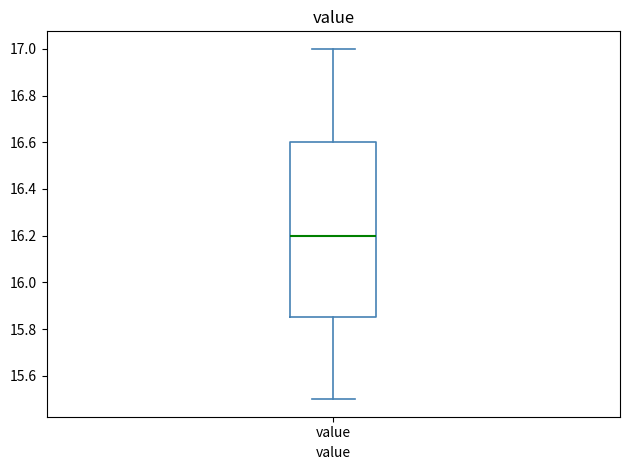

Transcribe this box plot: give where the median line is, the range the box spans, and where the two whiskers end, as read against the y-axis. The values are not printed on the chart, so give them approximately, as read against the axis.

median 16.20, box 15.86 to 16.60, whiskers 15.50 to 17.00